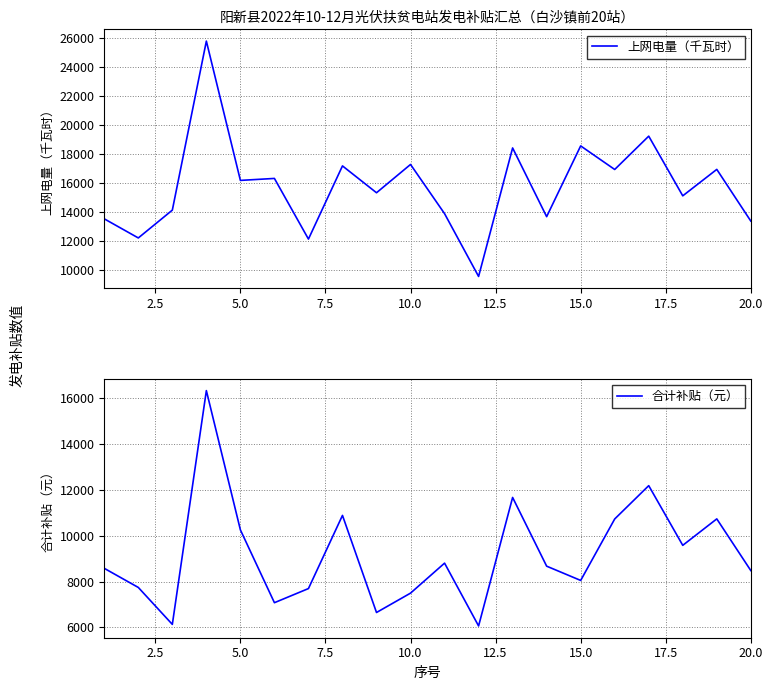

How many interior local peaks does the 上网电量（千瓦时） series have?

8